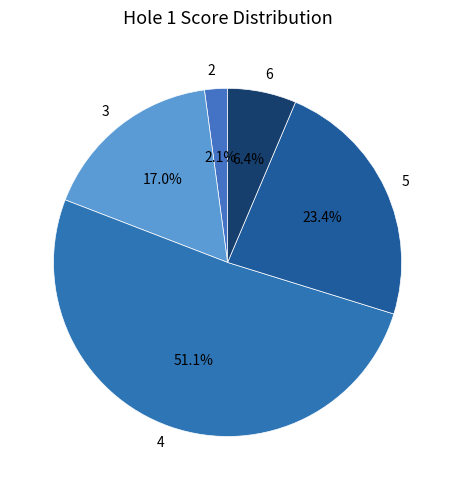

Which category has the biggest portion of the pie?

4